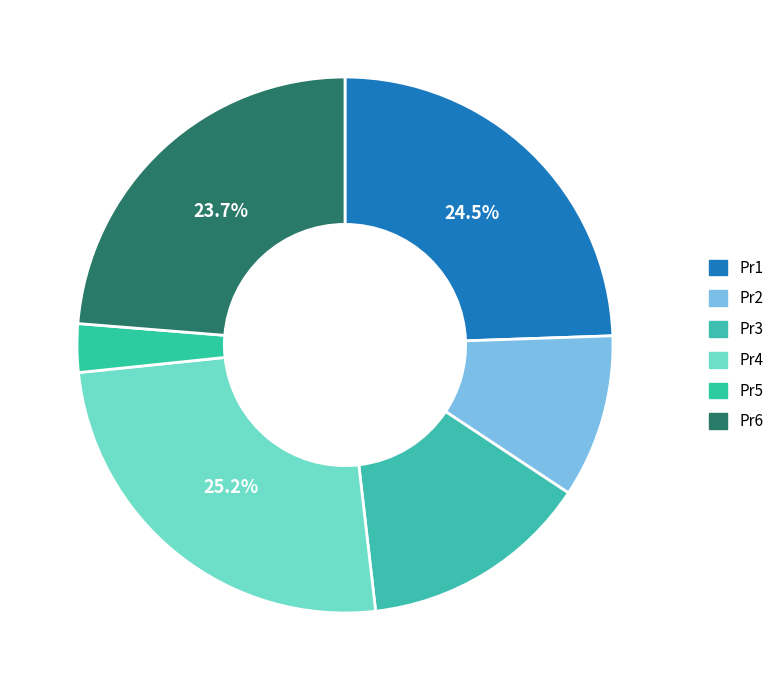

To the nearest percent, what is the difference between the largest and smallest slice percentages?

22%